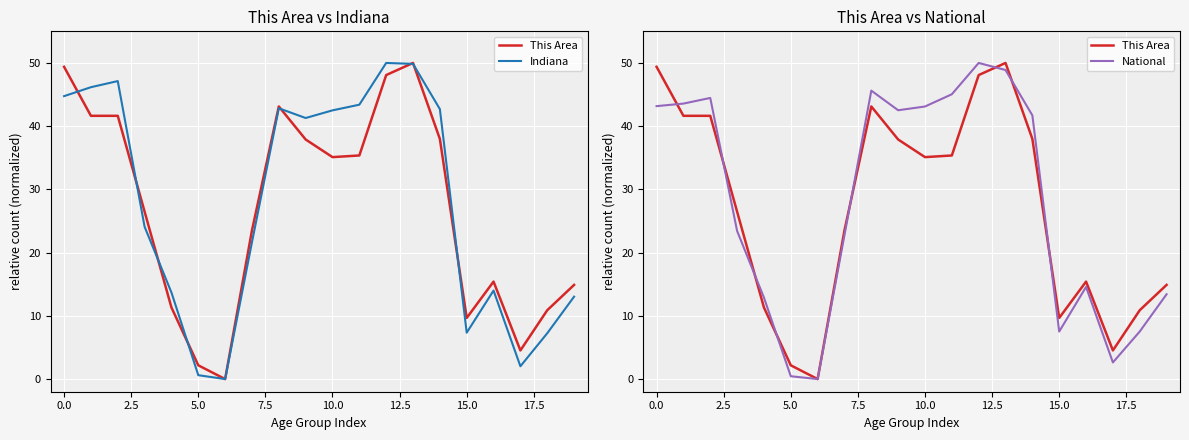

After their last crossing, which series has the higher values: This Area or National?

This Area